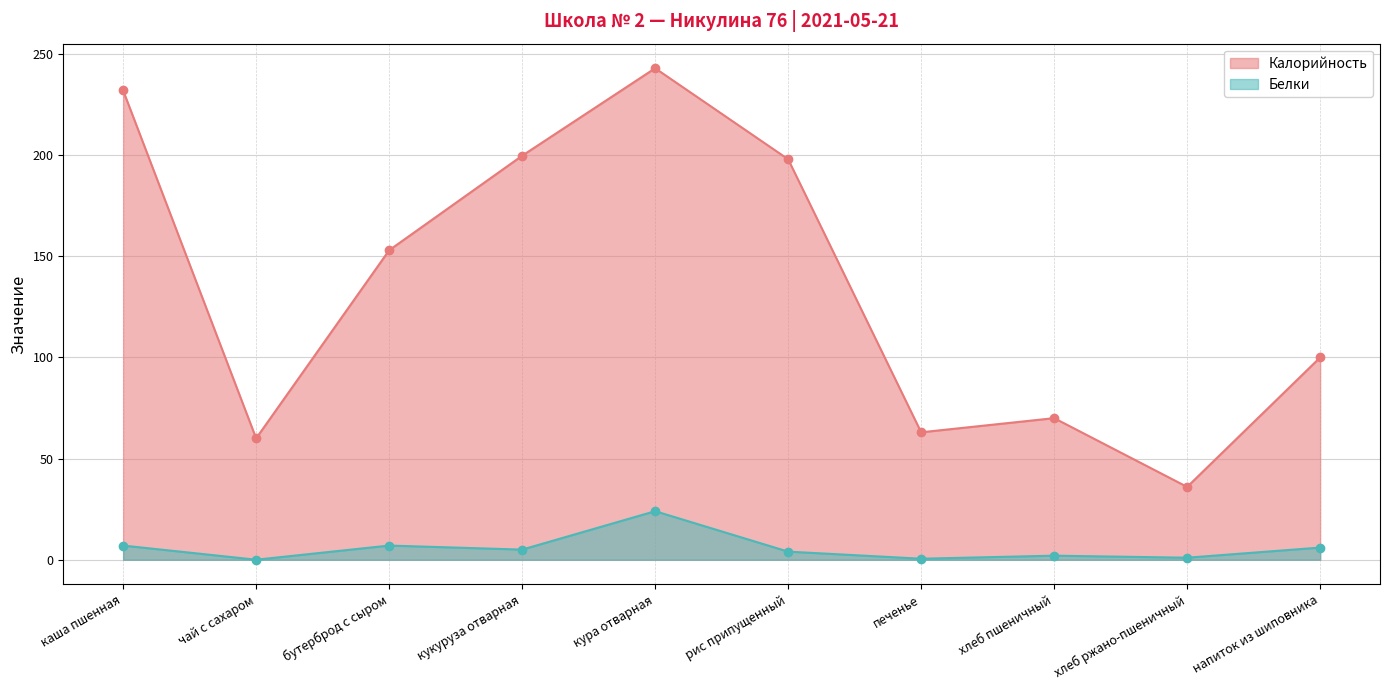

Does the chart display data point markers on the line(s)?

Yes